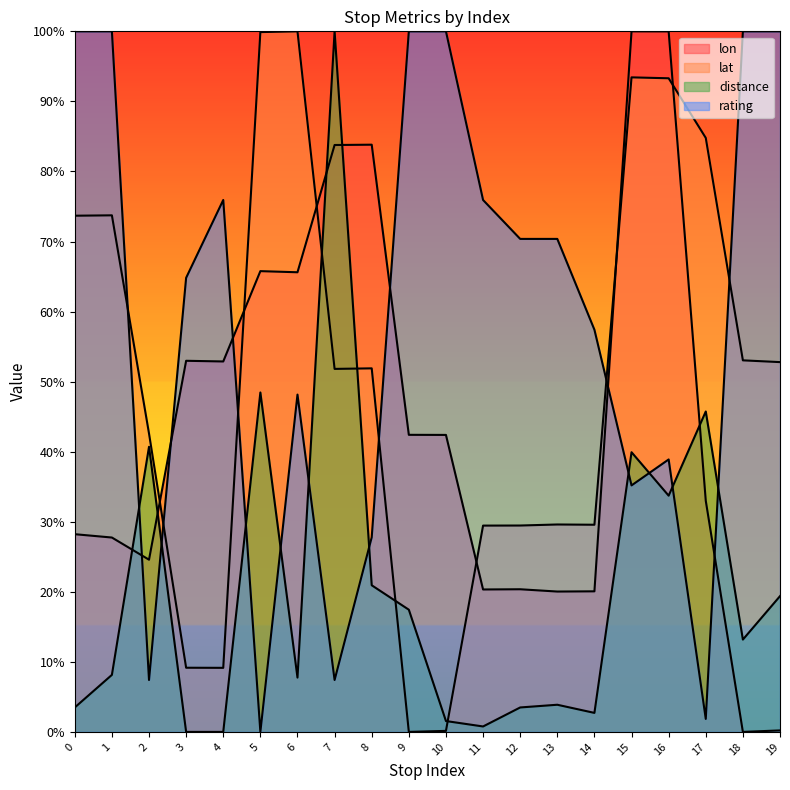

How many times do rating and lon cross each other?

6